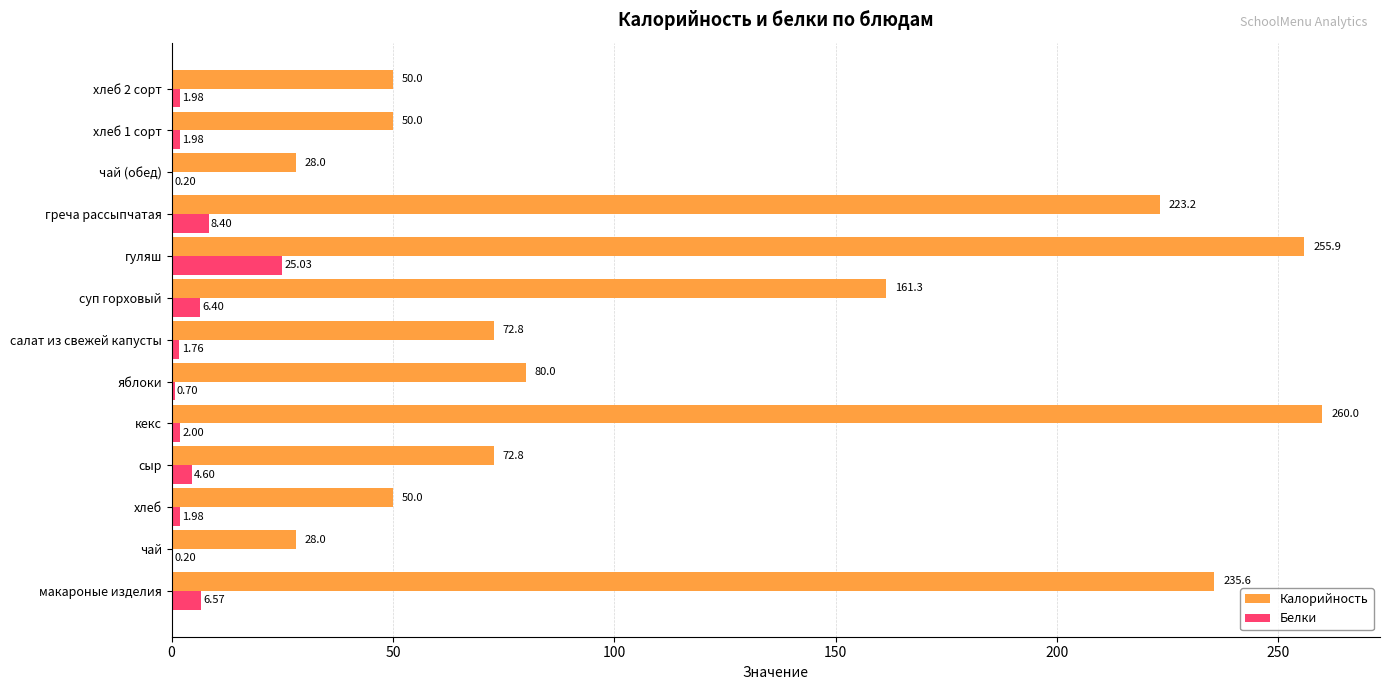

Between чай and сыр, which series saw the biggest shift?

Калорийность